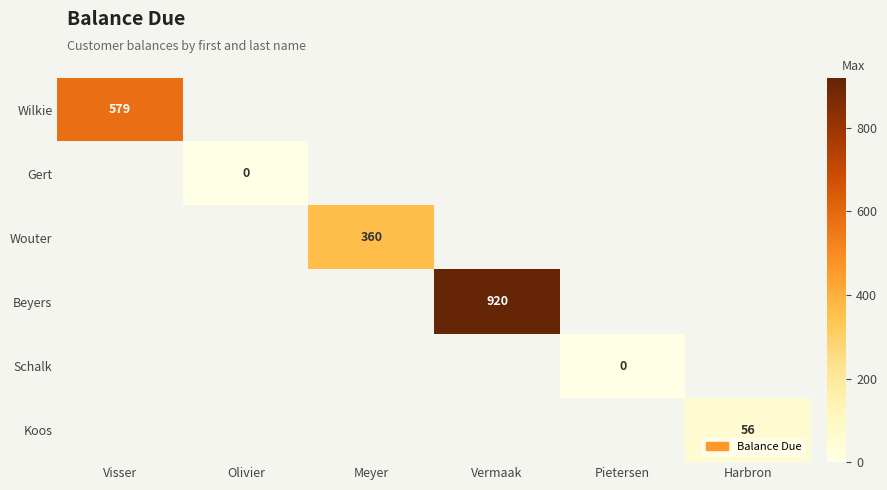

The value of Beyers at Vermaak is 920. True or false?

True